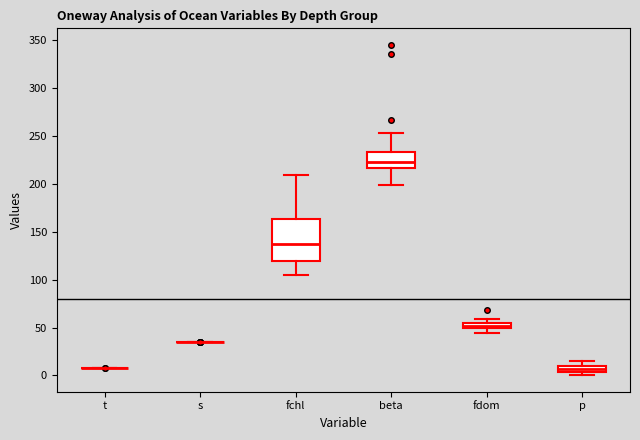

Which box is the tallest, from its lower edge to its upper edge?

fchl